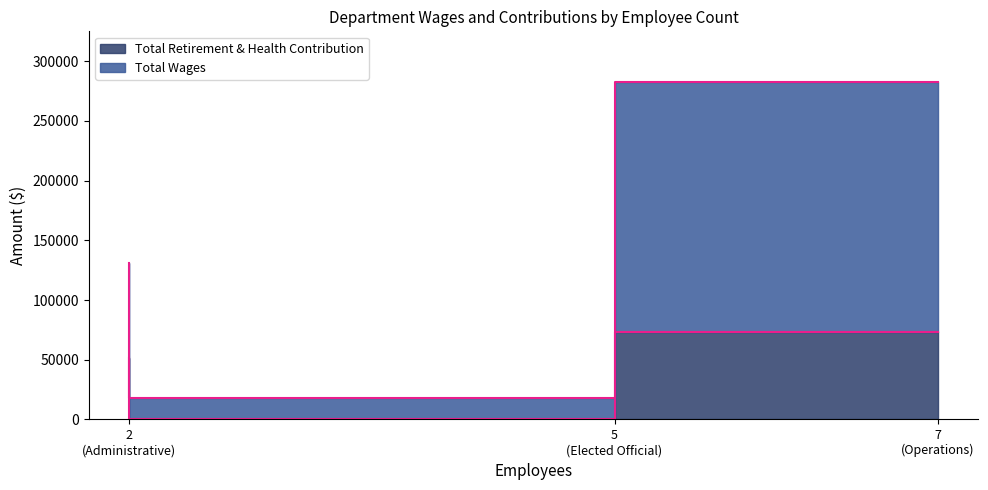

At which category is the sum across all series the highest?

Operations